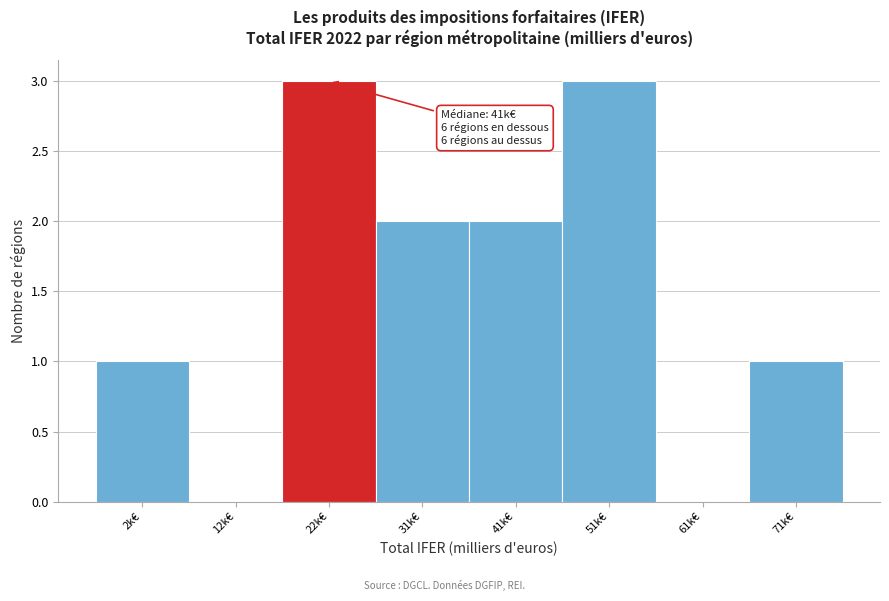

Reading left to right, list all the values displayed in this chart.

2k€=1	12k€=0	22k€=3	31k€=2	41k€=2	51k€=3	61k€=0	71k€=1